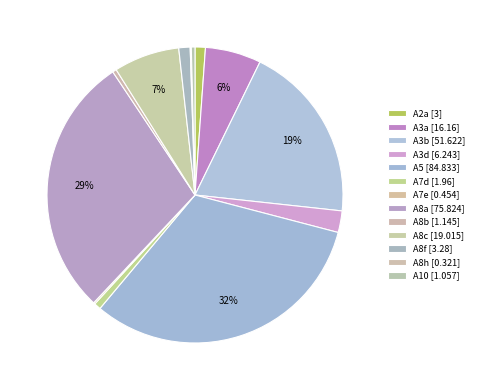

To the nearest percent, what is the difference between the A7e and A8f slice percentages?

1%